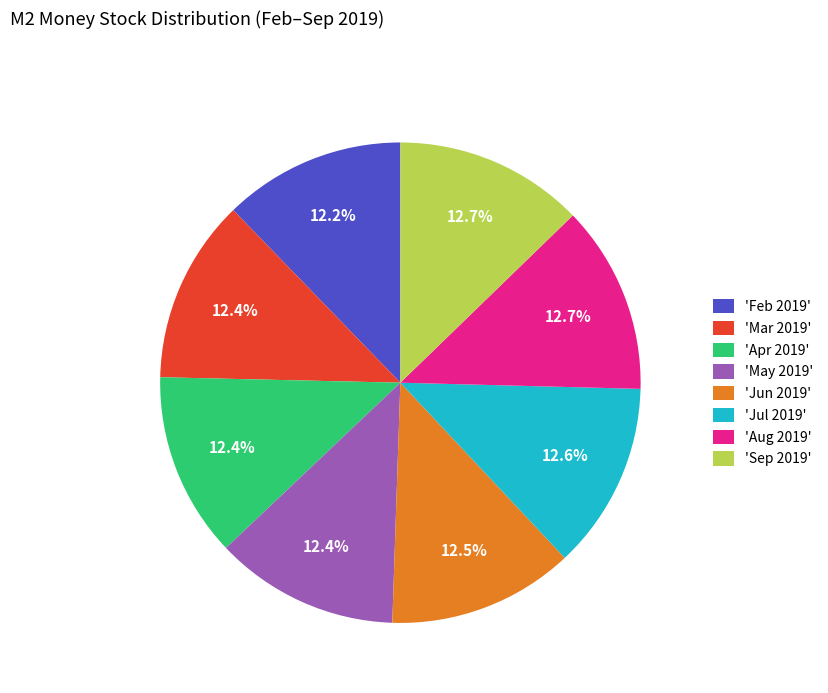

How many segments does this pie chart have?

8